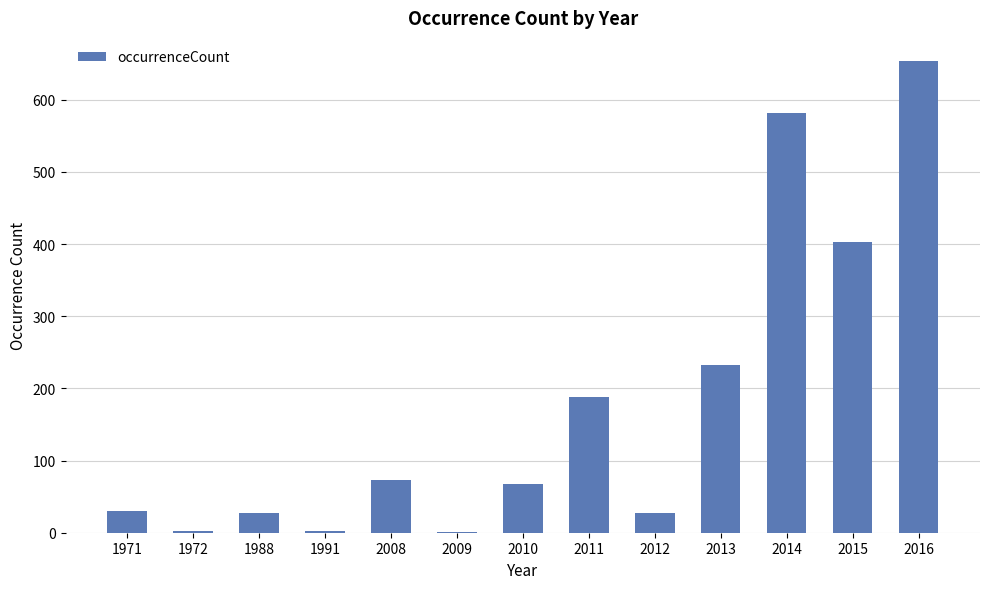

What is the difference between the values at 2013 and 2011?

44